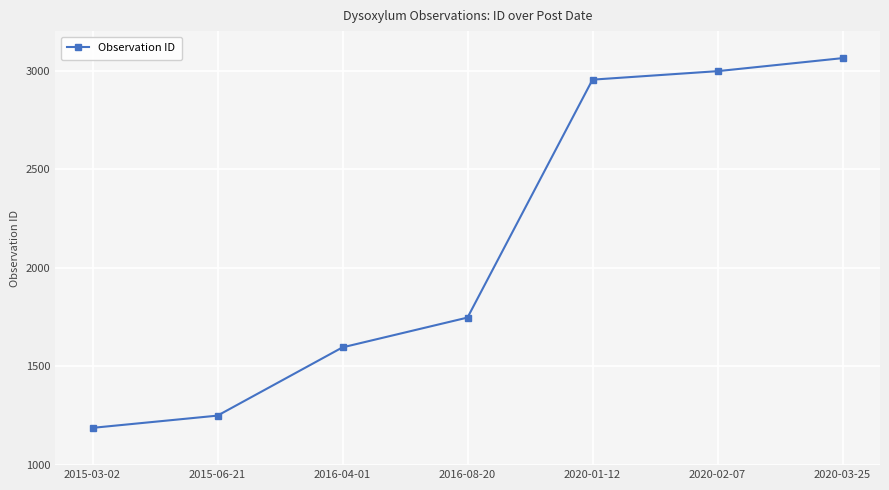

List the labels in order of value, largest first.

2020-03-25, 2020-02-07, 2020-01-12, 2016-08-20, 2016-04-01, 2015-06-21, 2015-03-02